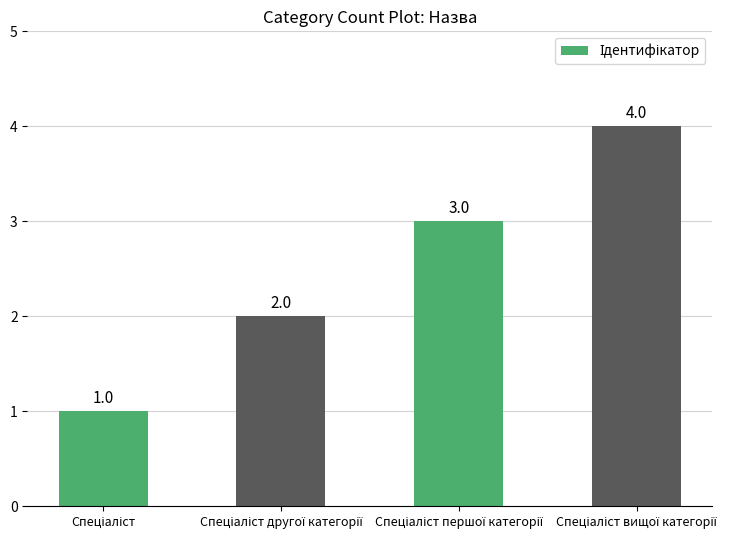

What is the greatest value displayed?

4